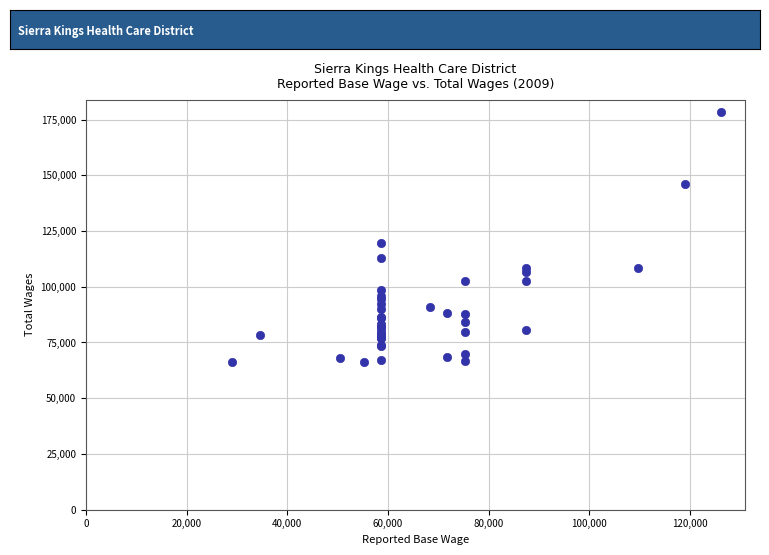

What Y value in the scatter plot is closest to 122373?

119491